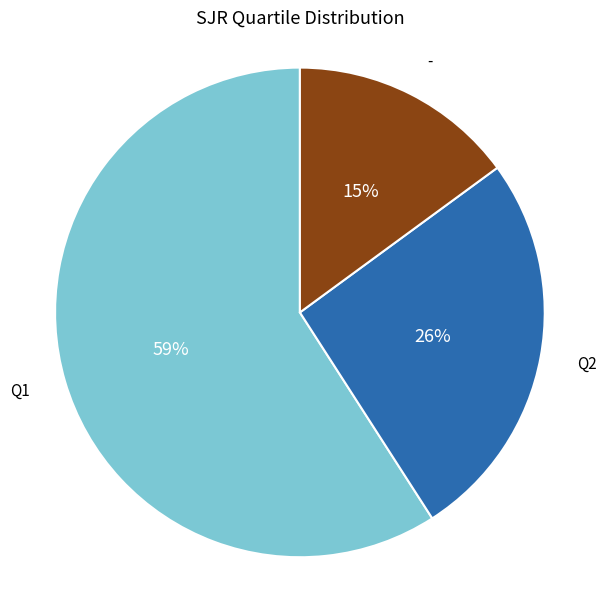

How many slices are in this pie chart?

3